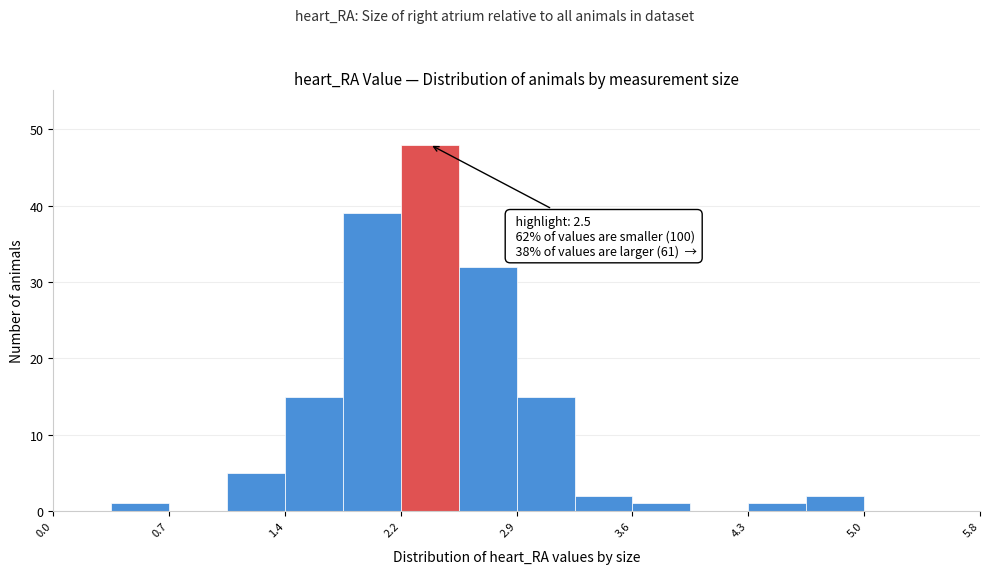

Around what value on the x-axis is the tallest bar? Give the approximate position of its centre, as read against the axis.

2.3